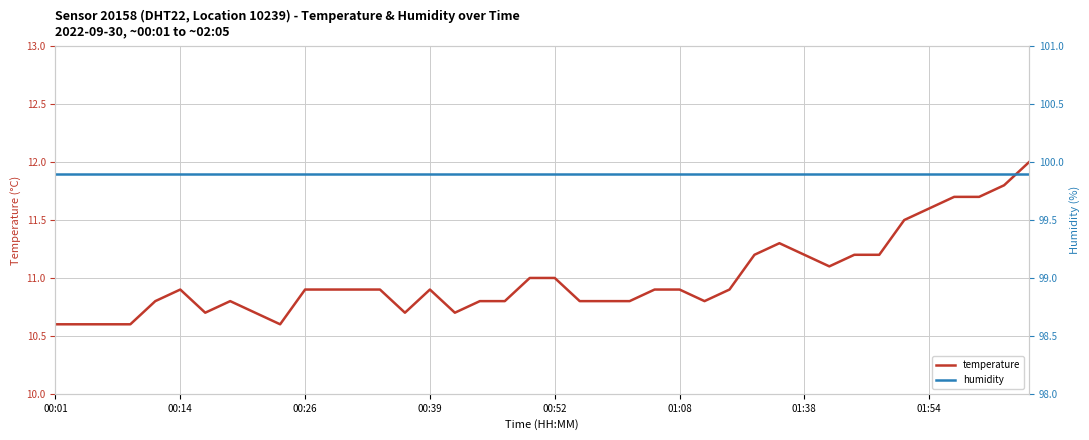

What is the maximum value for temperature?

12.0